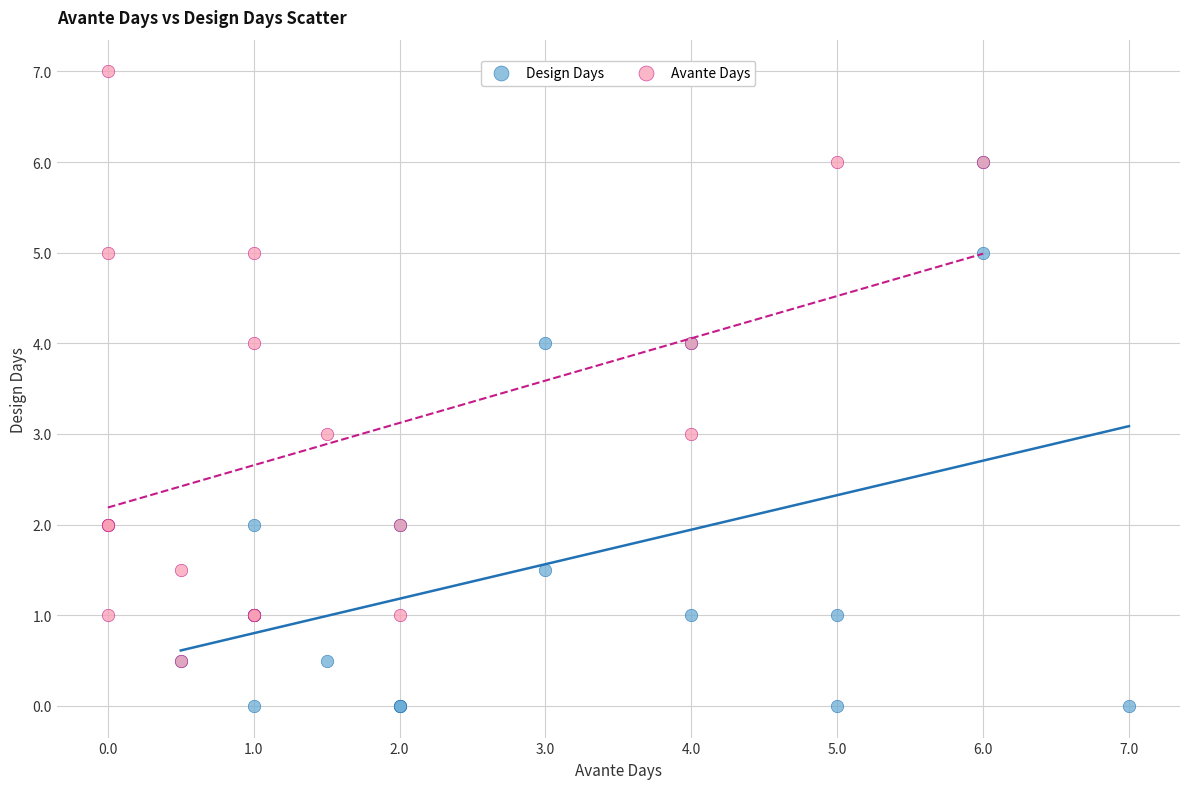

Which series contains the lowest Y value?

Design Days